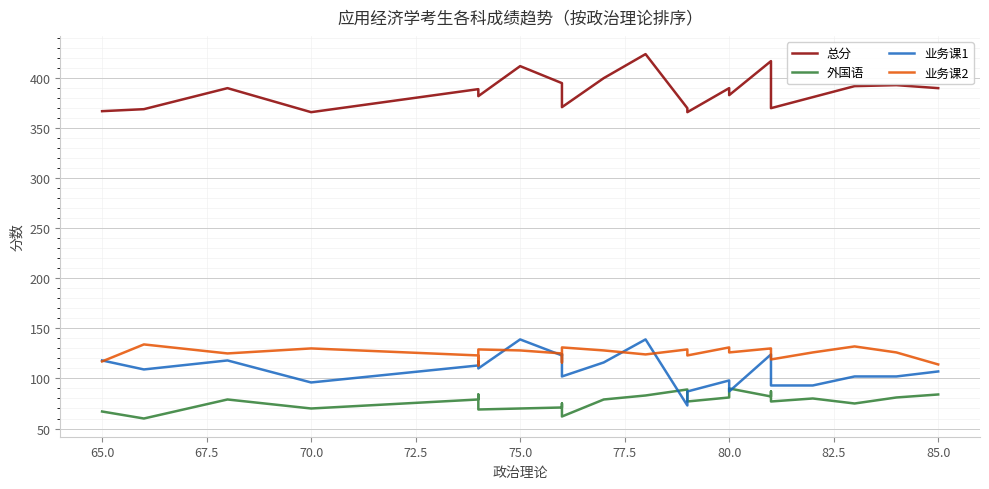

What are all the series names shown in the legend?

总分, 外国语, 业务课1, 业务课2